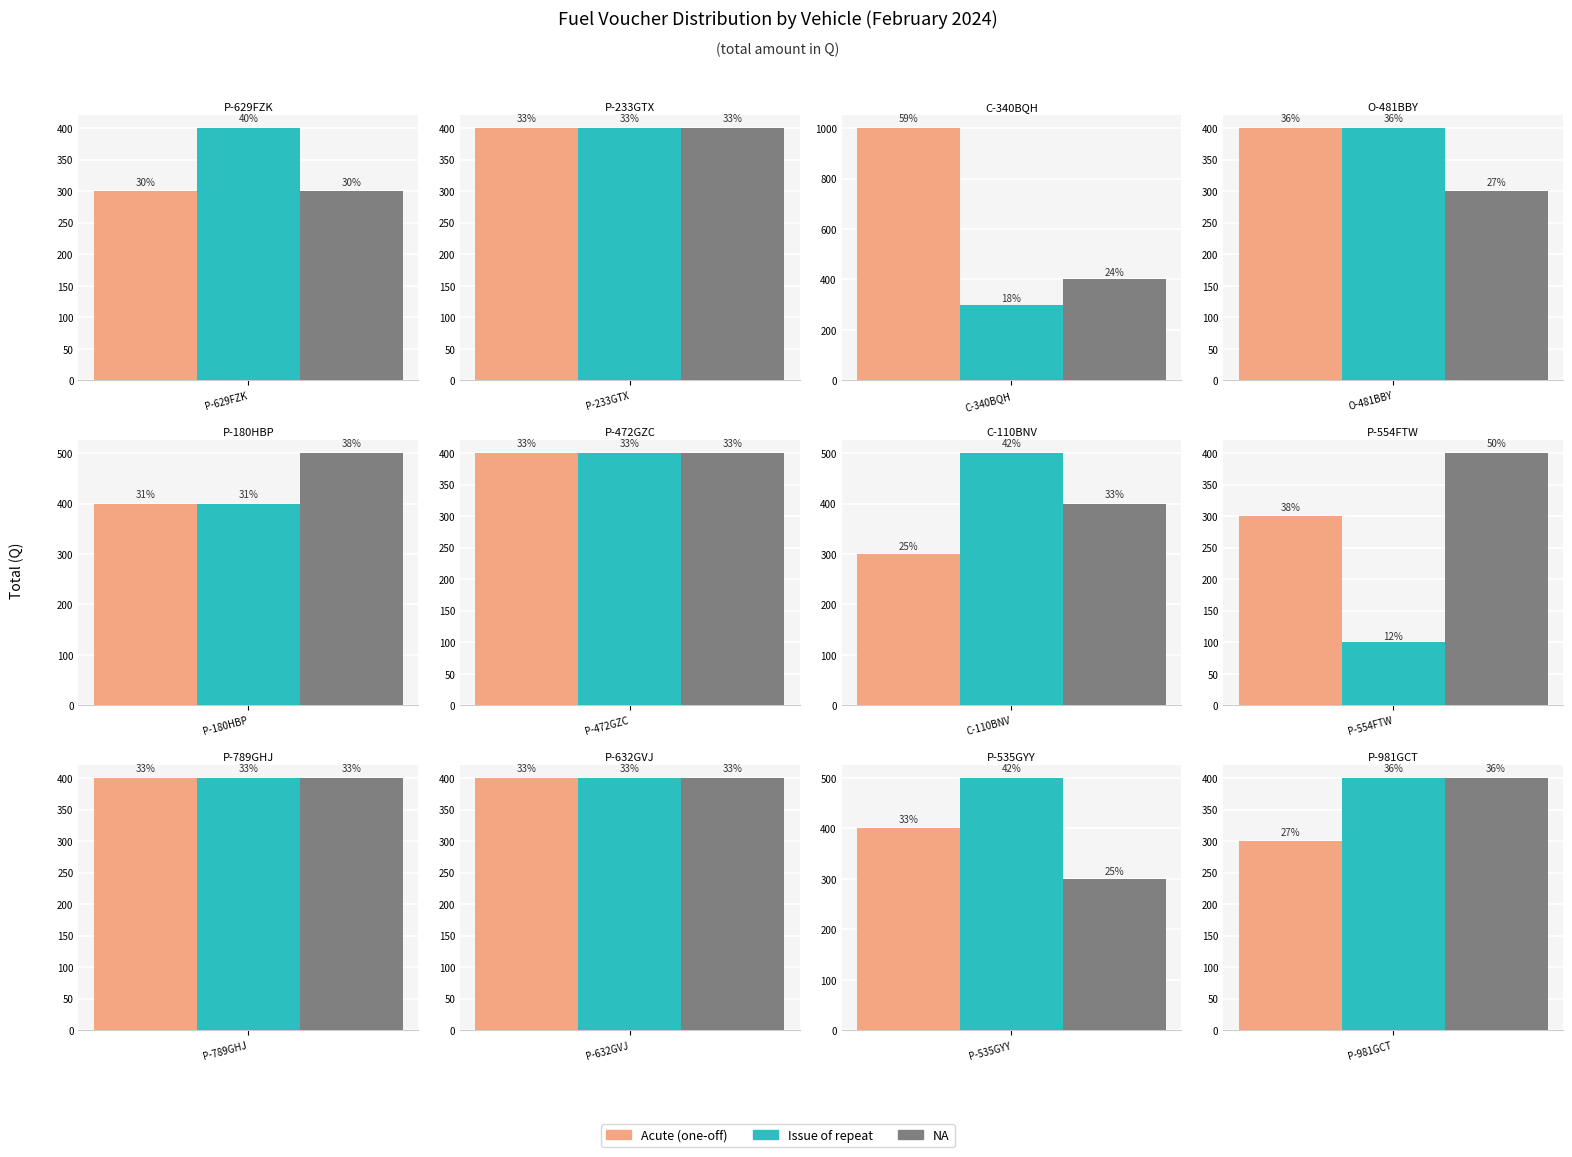

What is the total value across all series at P-472GZC?

1200